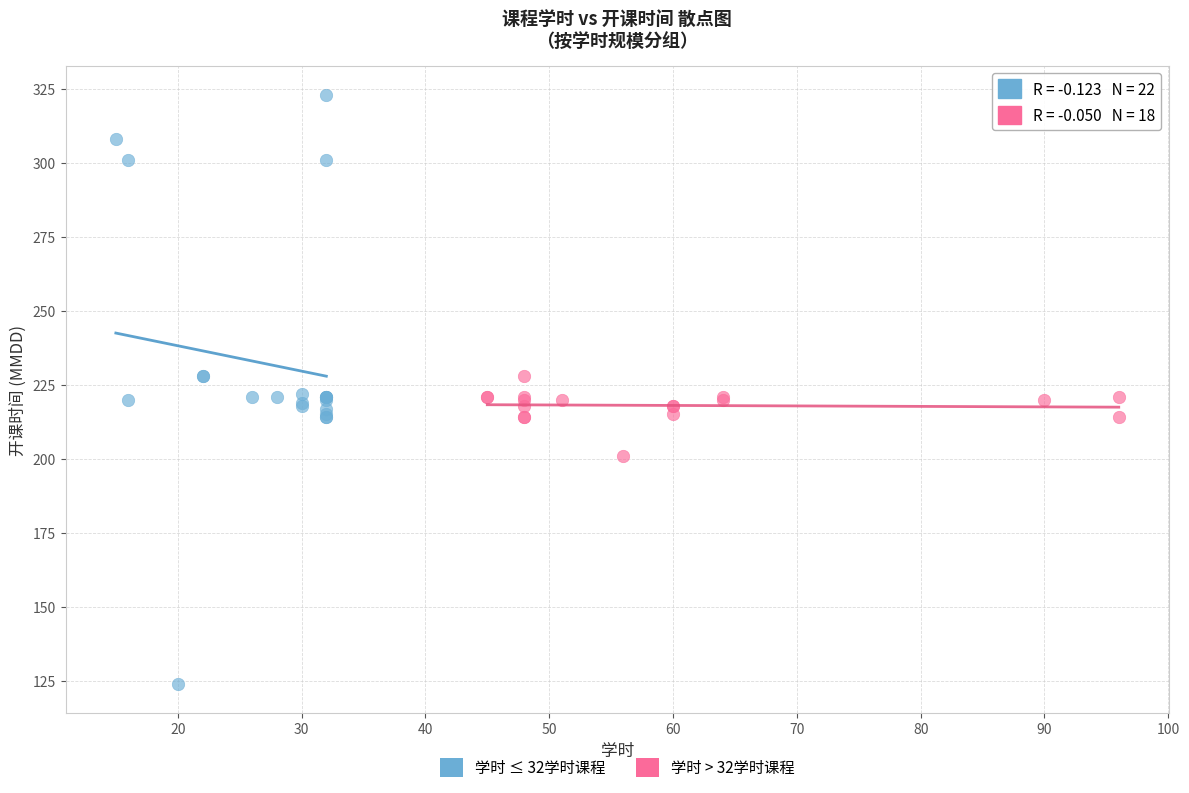

Which series has the widest spread of Y values?

学时 ≤ 32学时课程